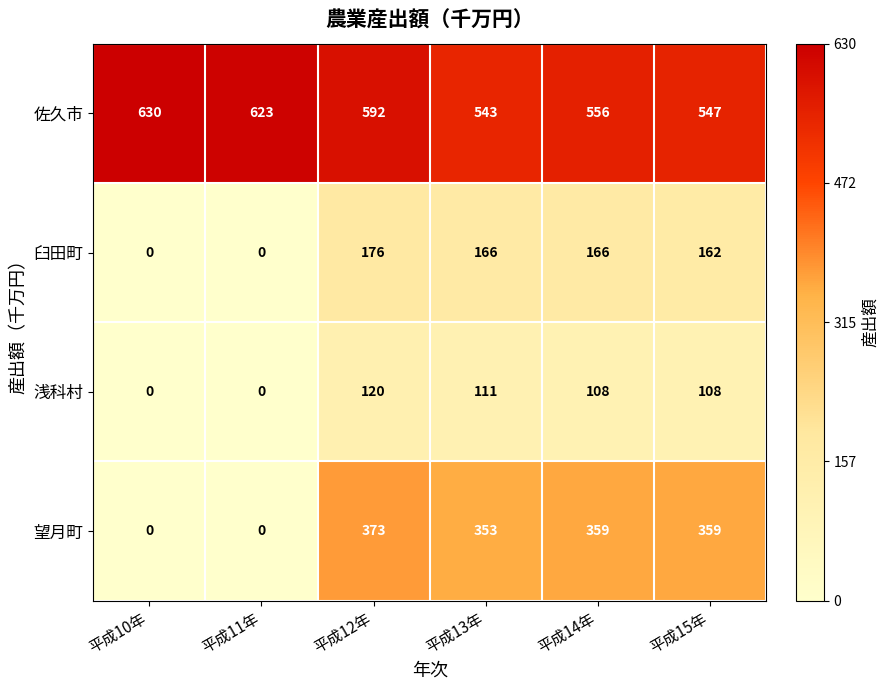

At which label does 佐久市 reach its minimum?

平成13年